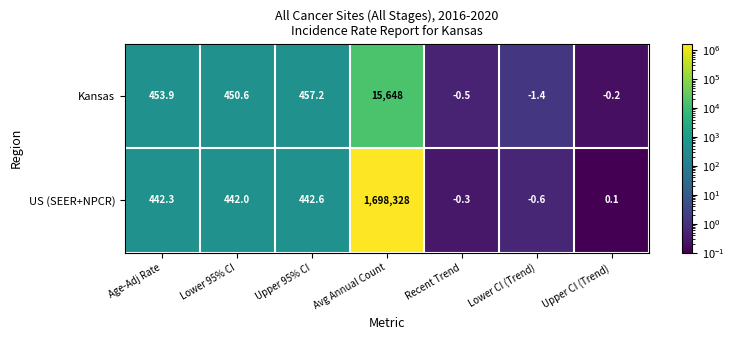

Count the number of categories in the chart.

7